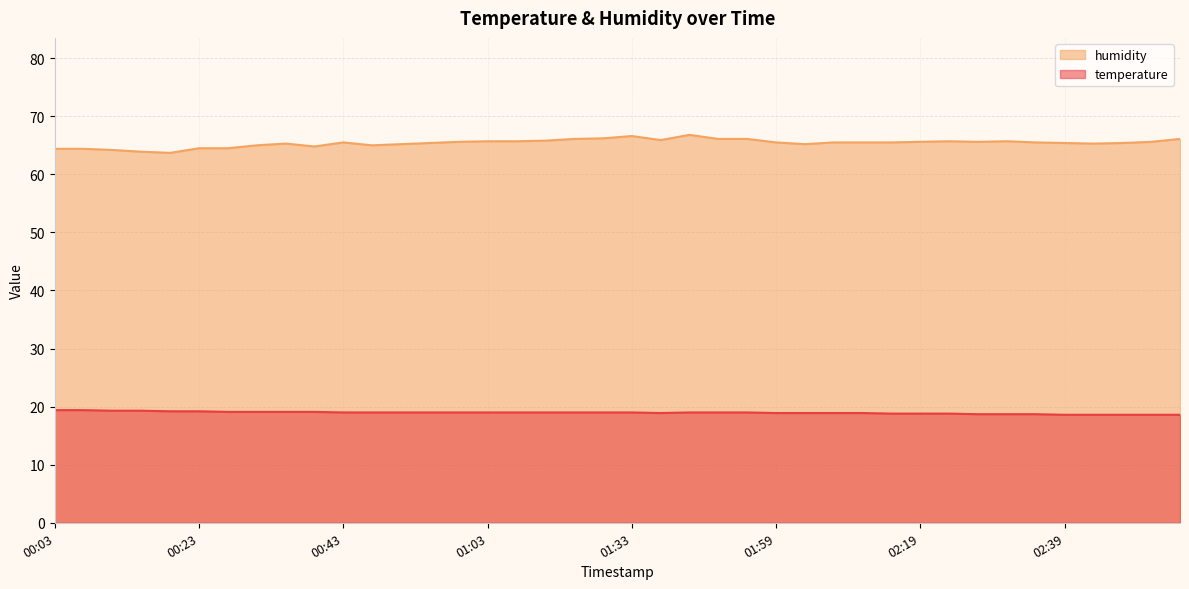

List the series in order of their overall mean, highest first.

humidity, temperature